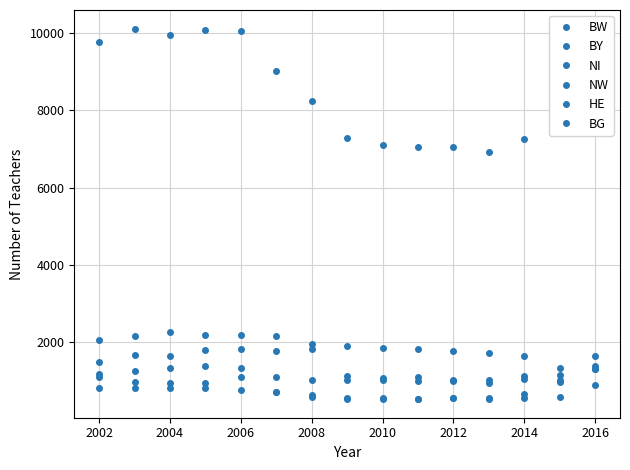

How many lines are shown in the chart?

6